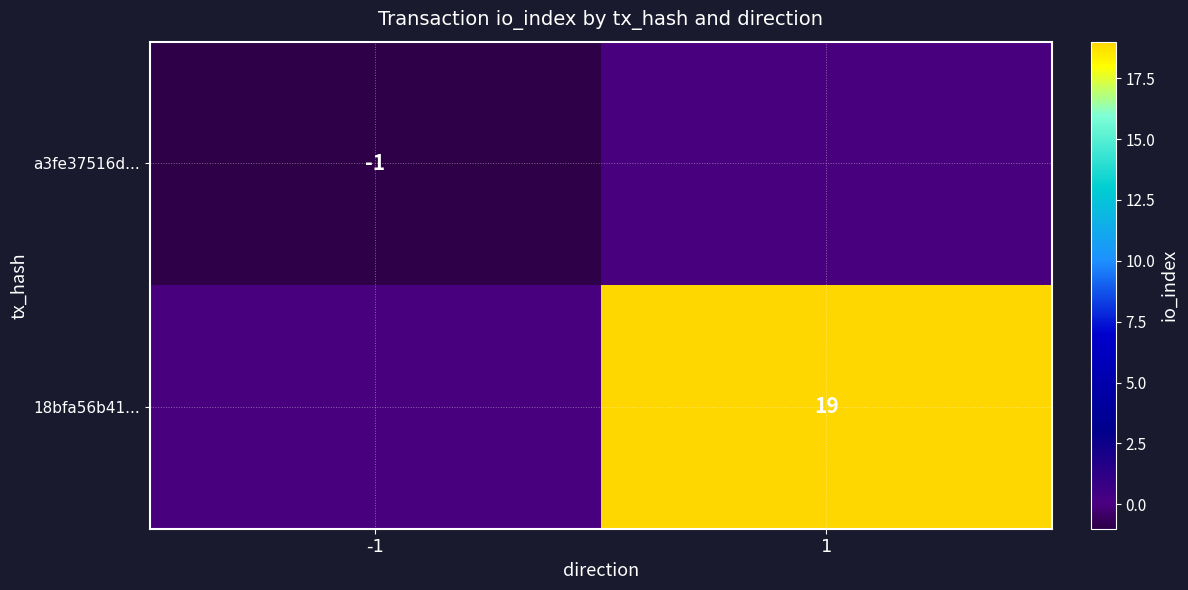

Count the number of data series in this chart.

2